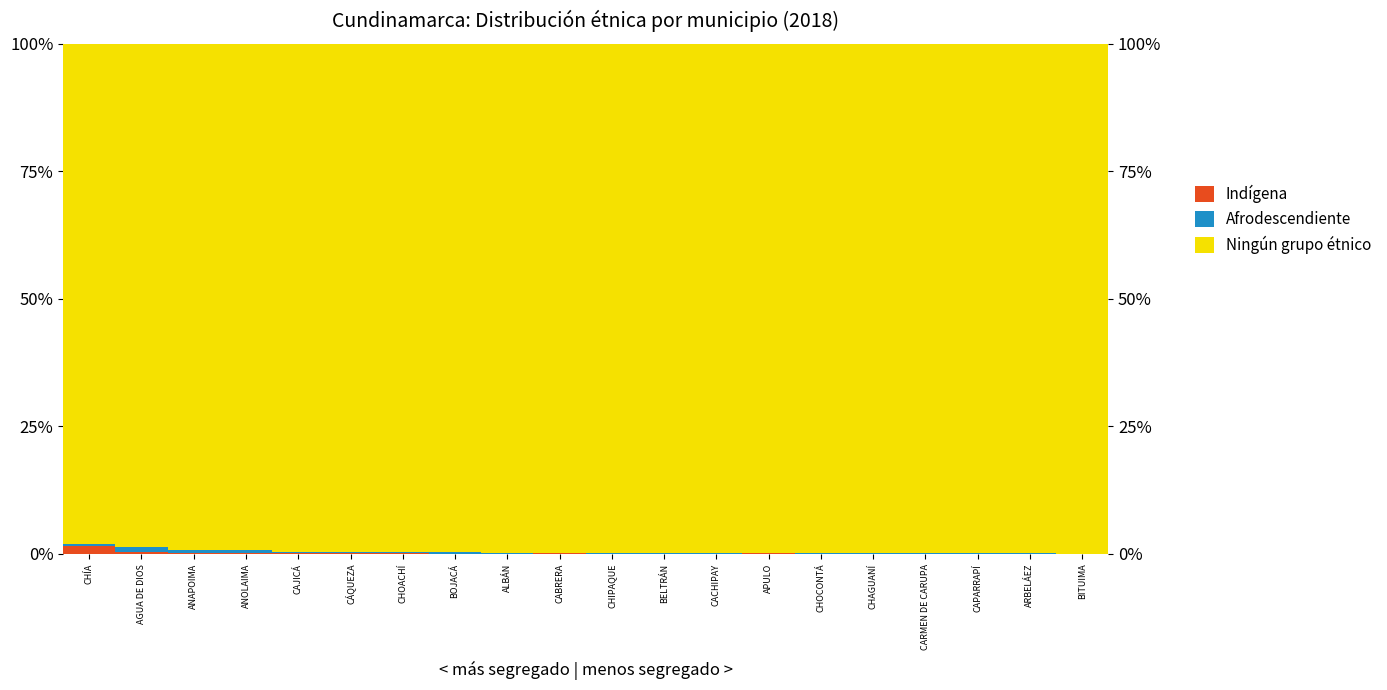

How many series are shown in this chart?

3